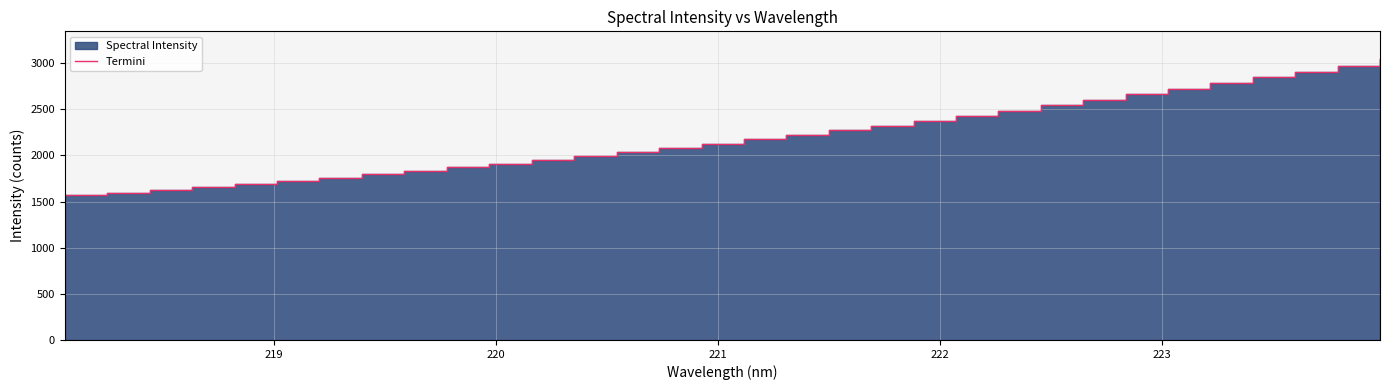

True or false: the data has more than 1 interior local peaks.

False